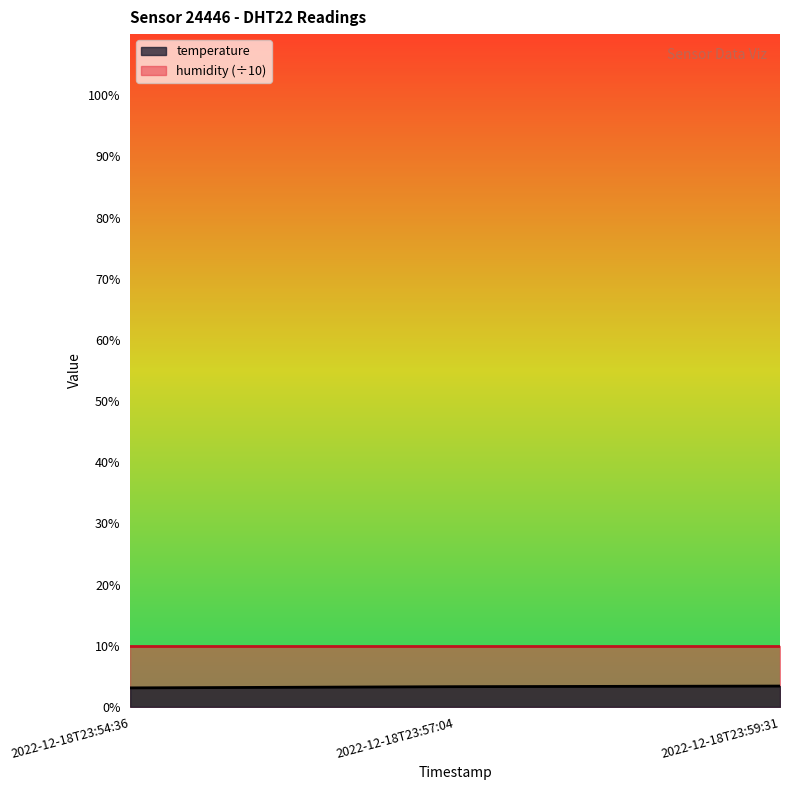

What is the total value across all series at 2022-12-18T23:54:36?

13.1